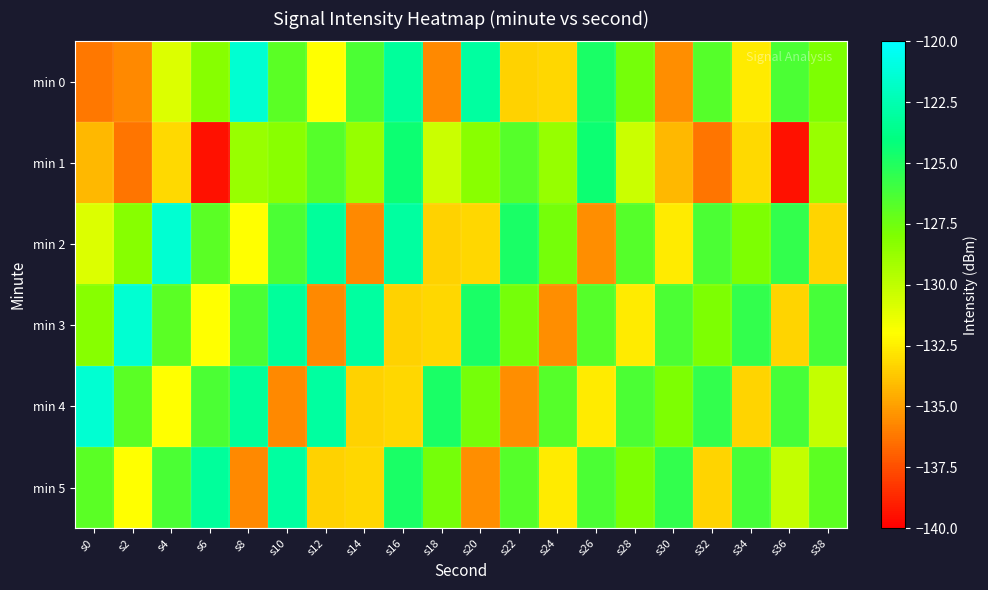

Which series has the largest range (max minus min)?

min 1